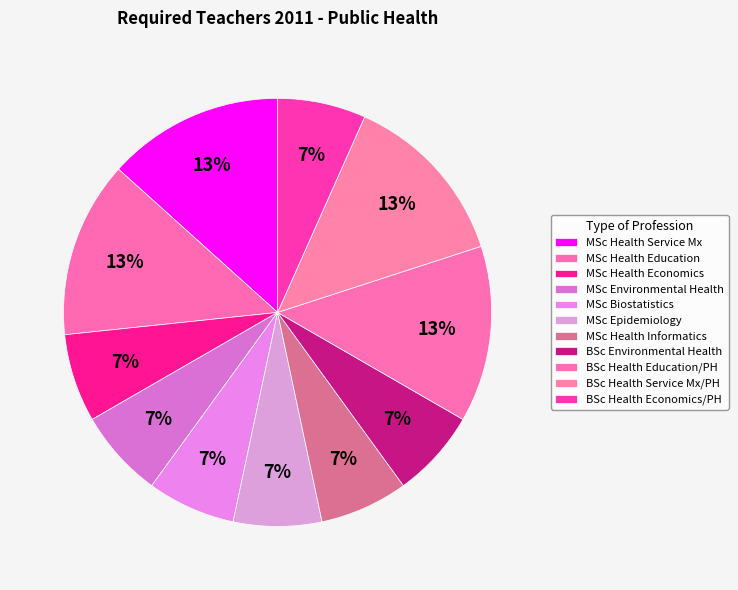

Is it true that MSc Epidemiology is 7% of the pie?

True